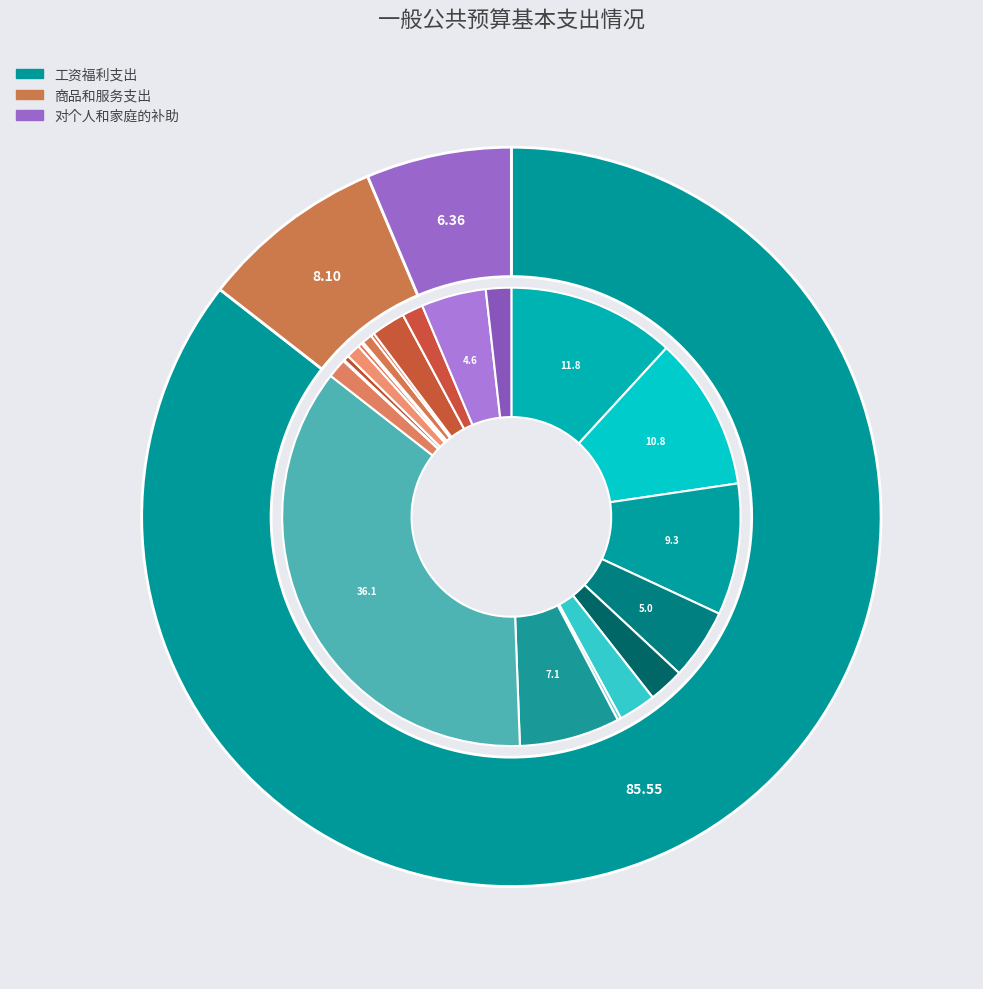

Combined, do 工资福利支出 and 商品和服务支出 account for over 50%?

Yes